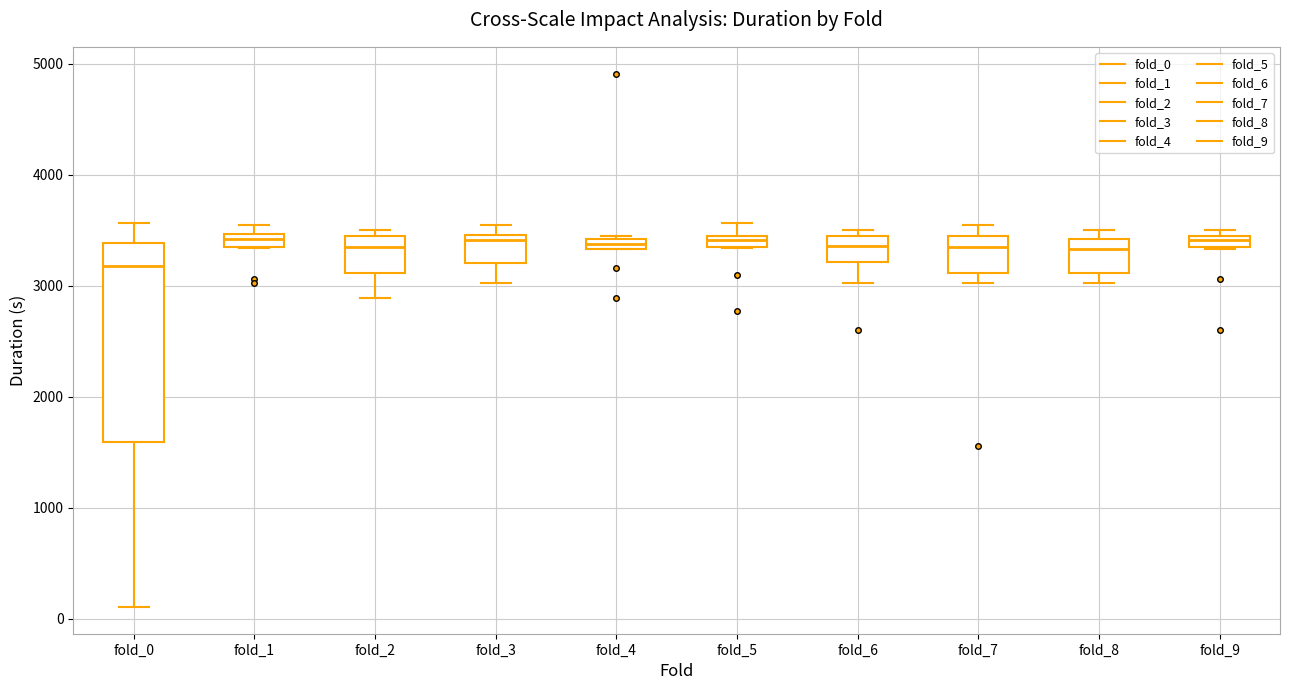

Where is the lower edge of the box for fold_7 on the y-axis? The values are not printed on the chart, so give them approximately, as read against the axis.

3100